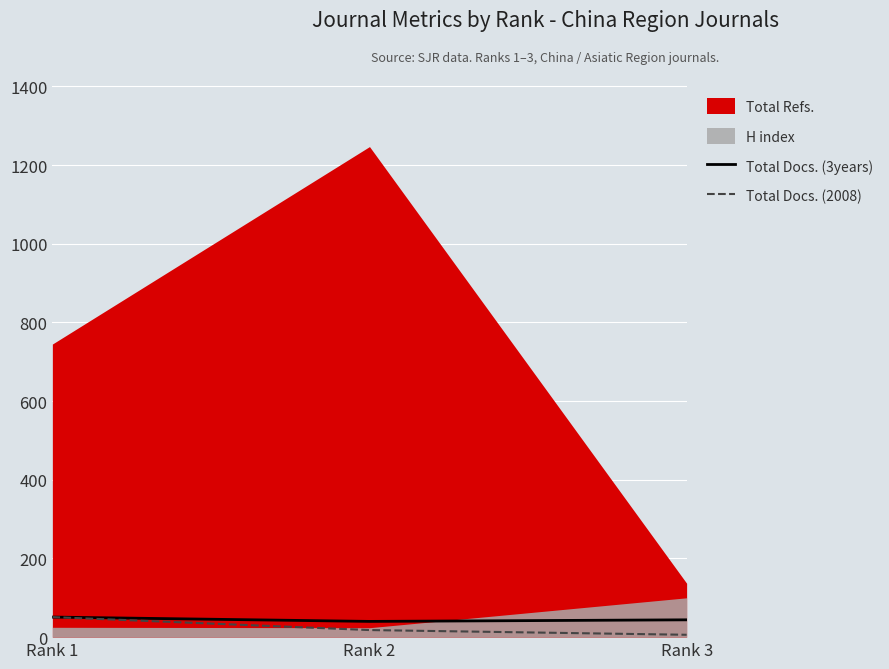

How many values in the Total Docs. (3years) series are below 44?

1